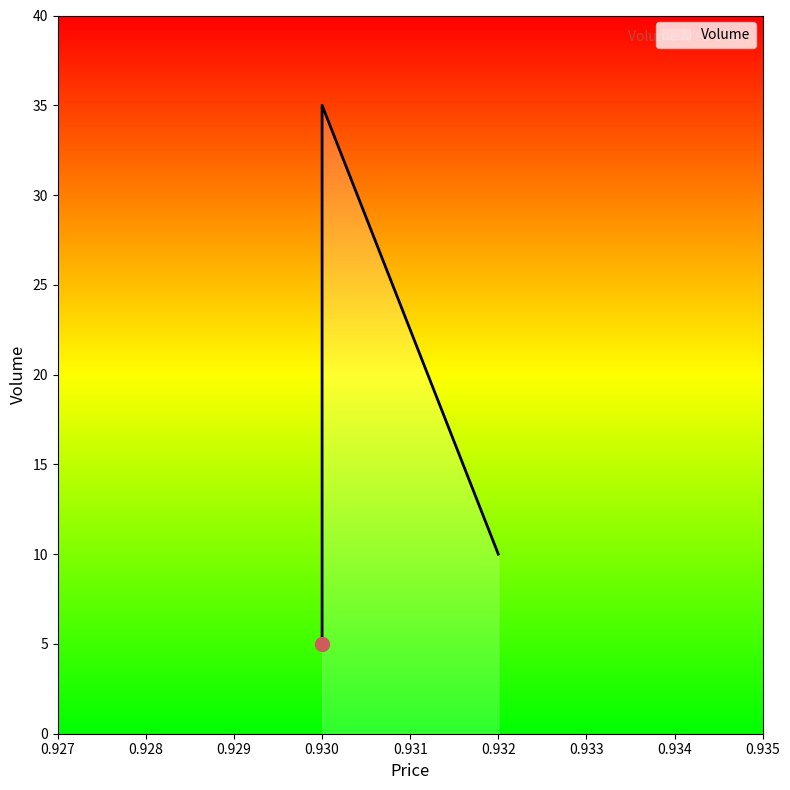

How many values are below 10?

1